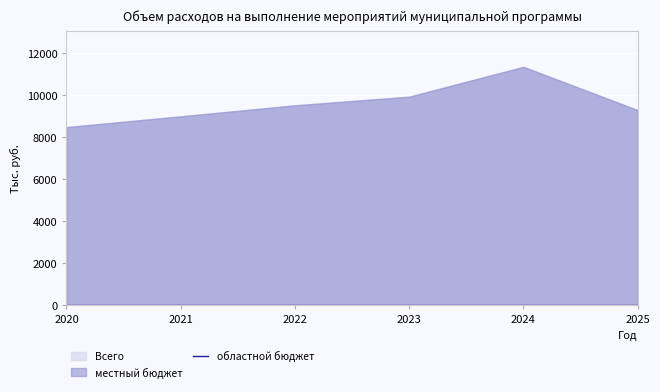

Count the number of data series in this chart.

3